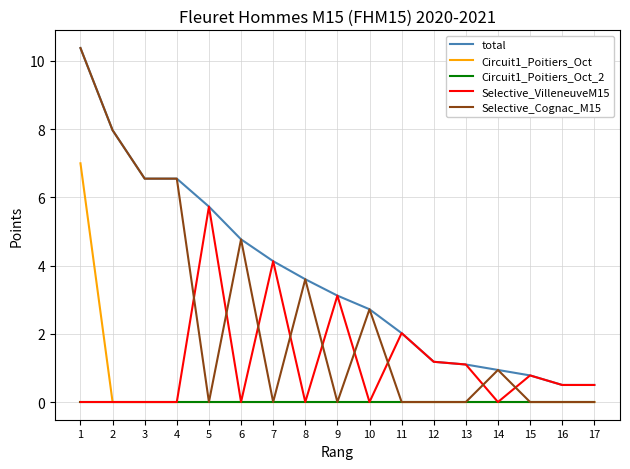

What is the total value across all series at 4?

13.1